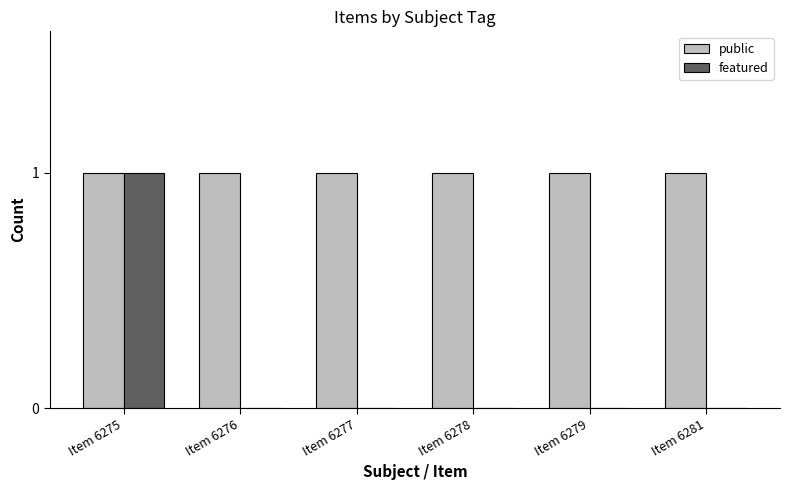

Which series has the largest total across all categories?

public